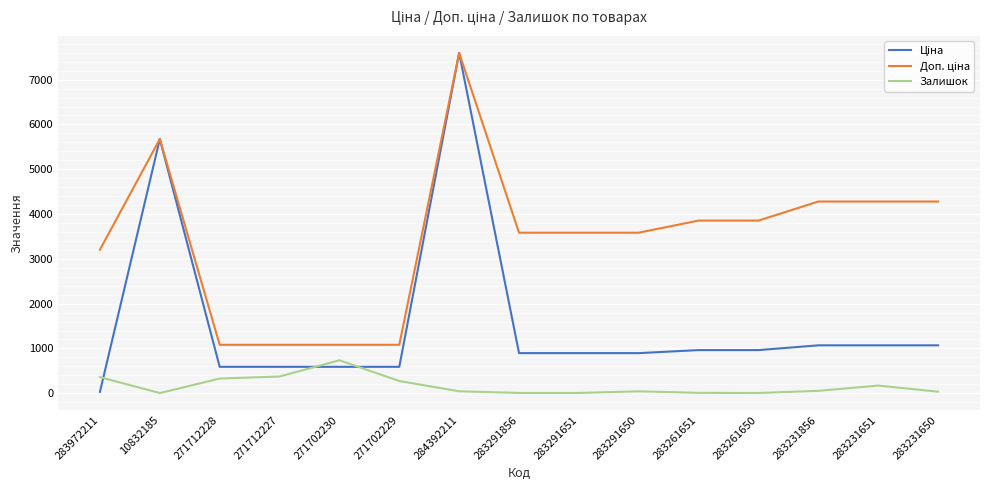

What is the spread (max minus min) of values at 283231651?

4107.1